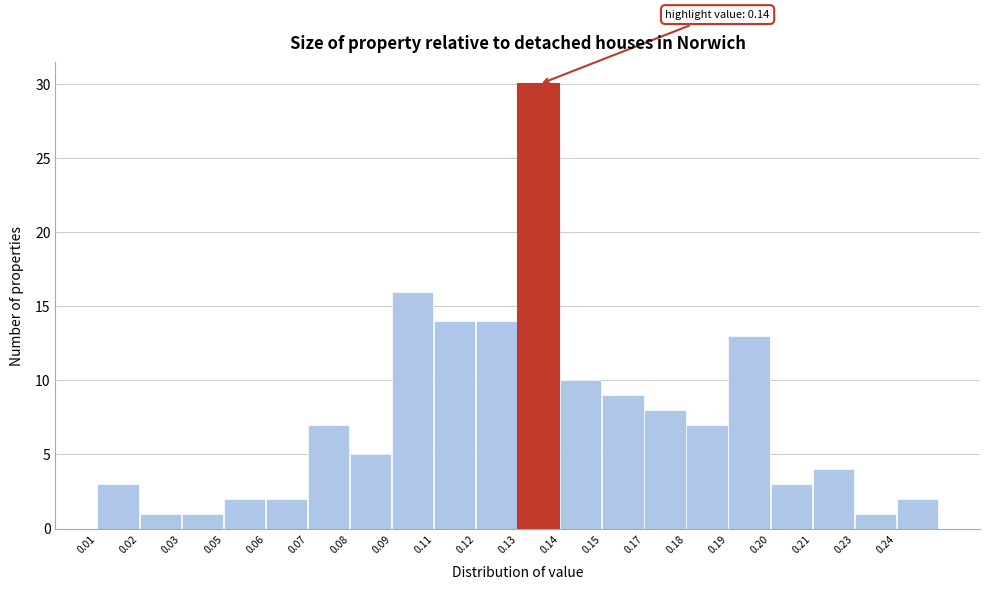

Reading left to right, list all the values displayed in this chart.

0.01=3	0.02=1	0.03=1	0.05=2	0.06=2	0.07=7	0.08=5	0.09=16	0.11=14	0.12=14	0.13=30	0.14=10	0.15=9	0.17=8	0.18=7	0.19=13	0.20=3	0.21=4	0.23=1	0.24=2